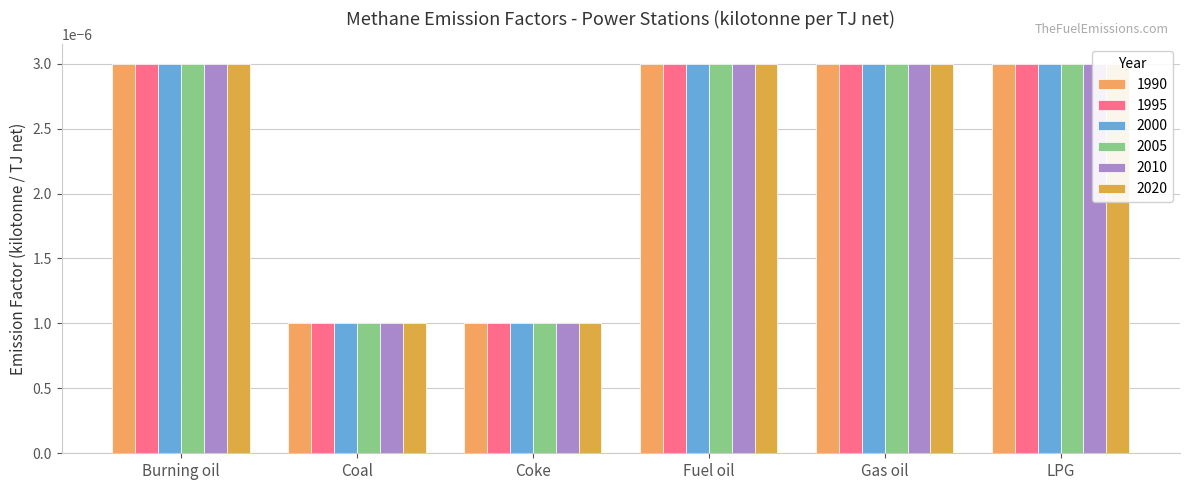

What position from the left is Coke?

3